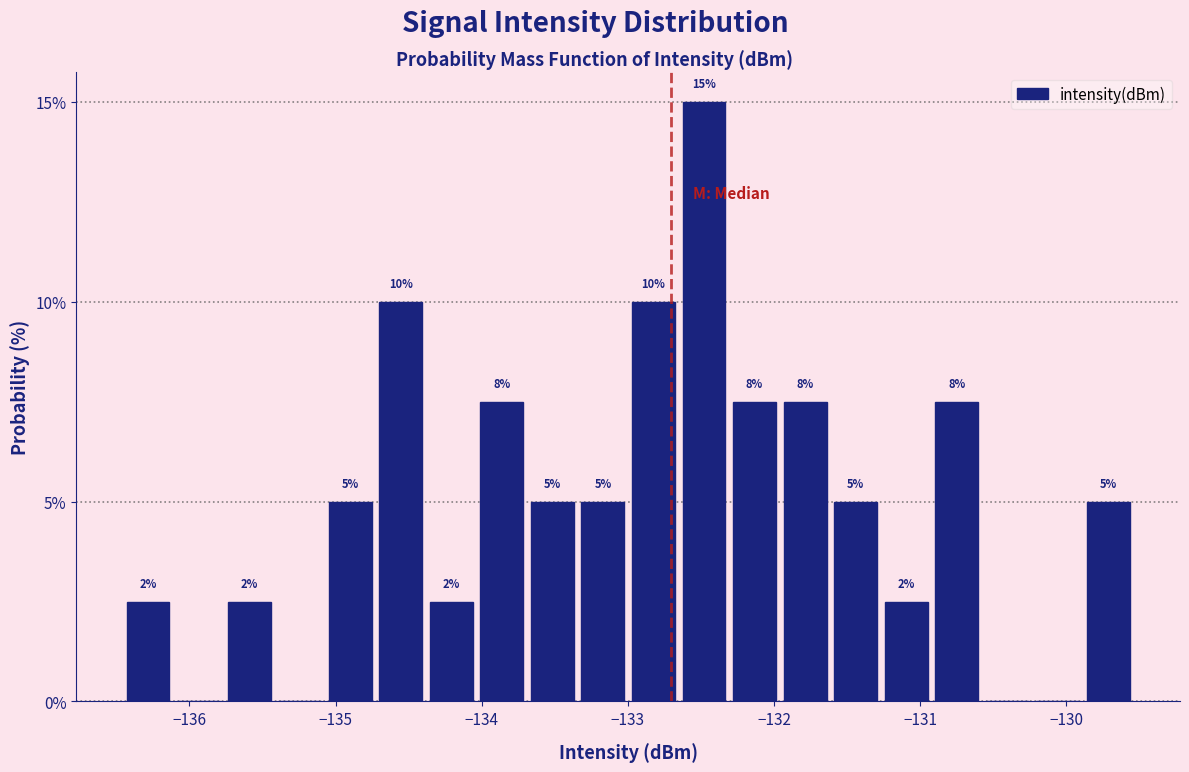

Around what value on the x-axis is the tallest bar? Give the approximate position of its centre, as read against the axis.

-132.5